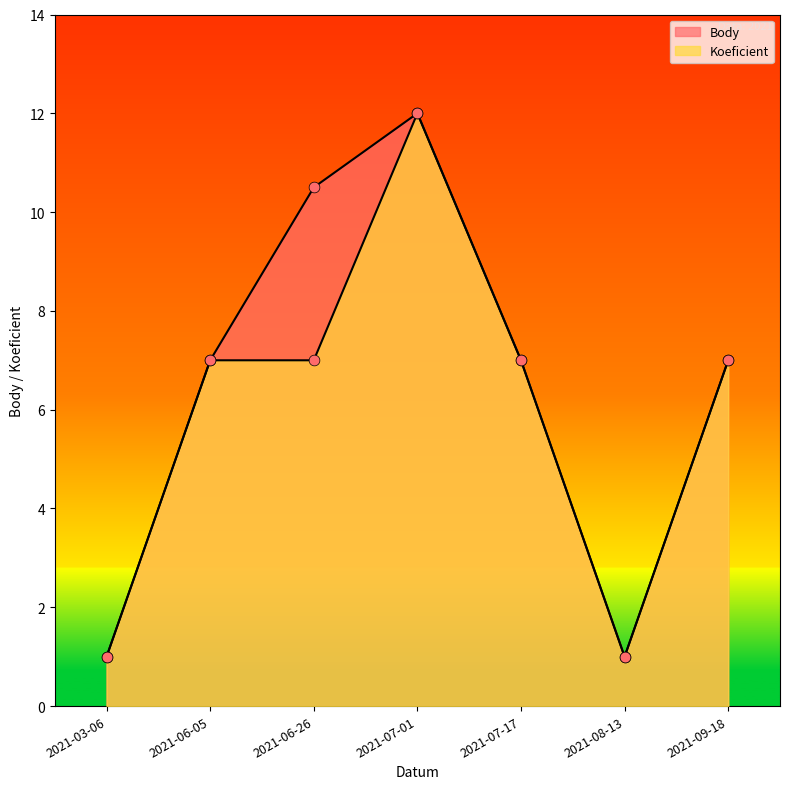

Which series reaches the maximum Y coordinate?

Body